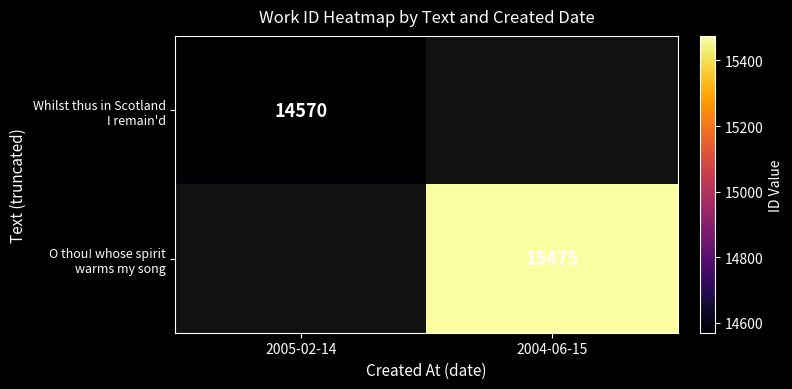

Which series has the widest spread of values?

Whilst thus in Scotland I remain'd